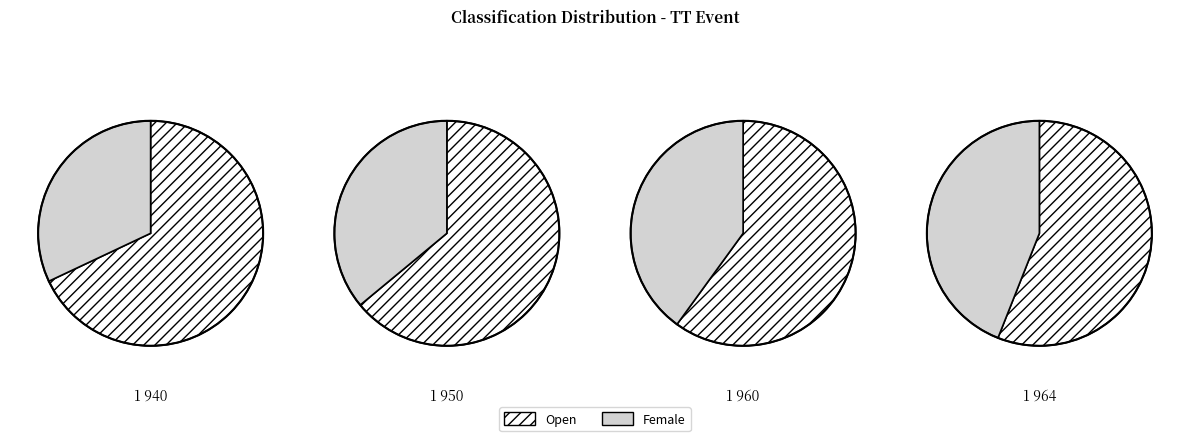

Approximately how many times larger is the value at Open compared to Female?

2.1